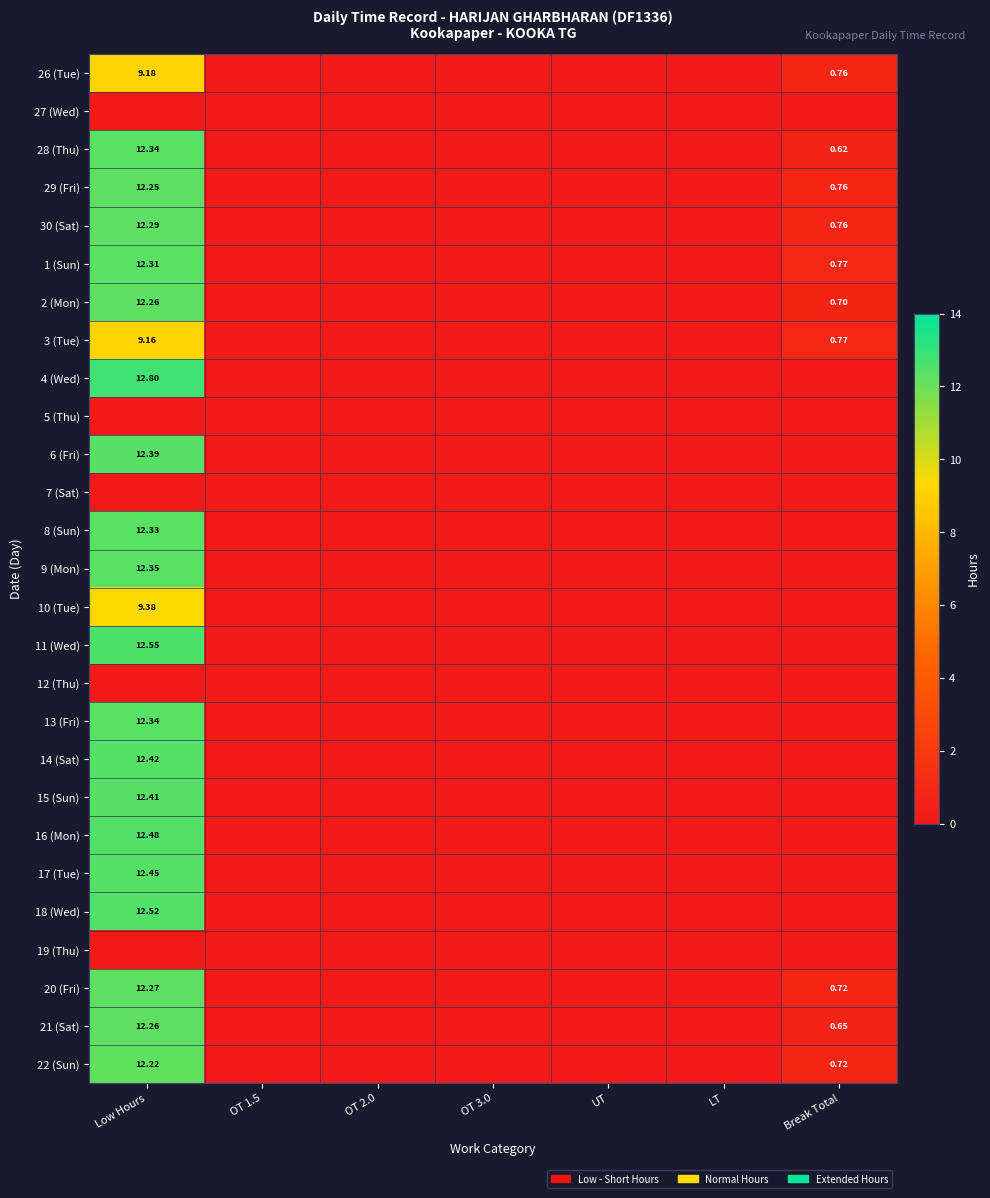

What is the greatest value displayed?

12.8